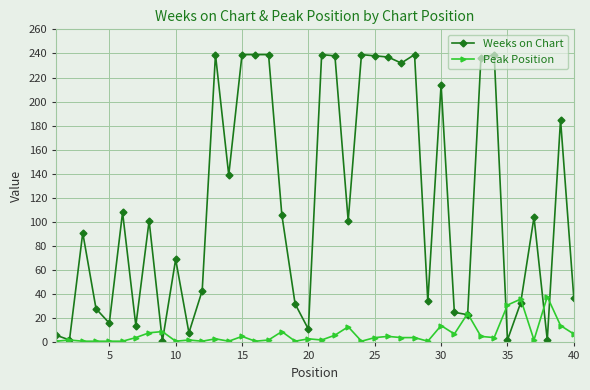

List the series in order of their peak value, lowest first.

Peak Position, Weeks on Chart